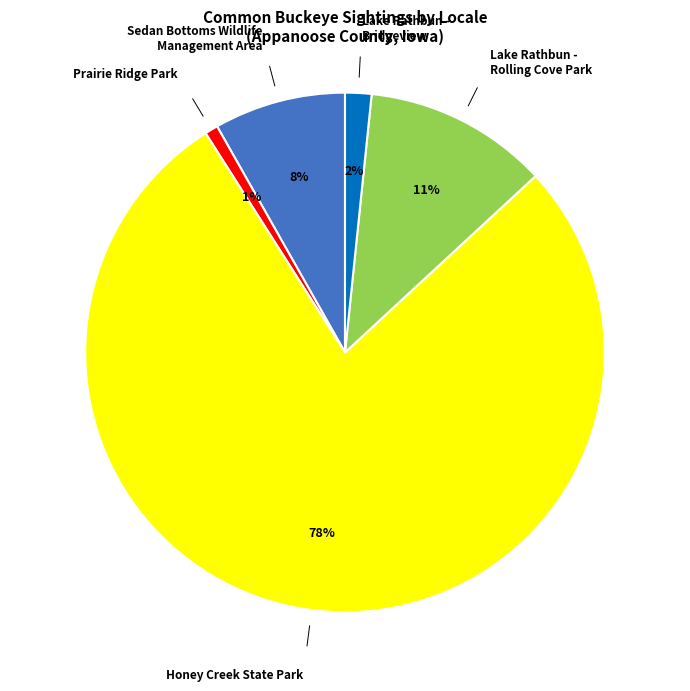

To the nearest percent, what portion does Honey Creek State Park represent?

78%